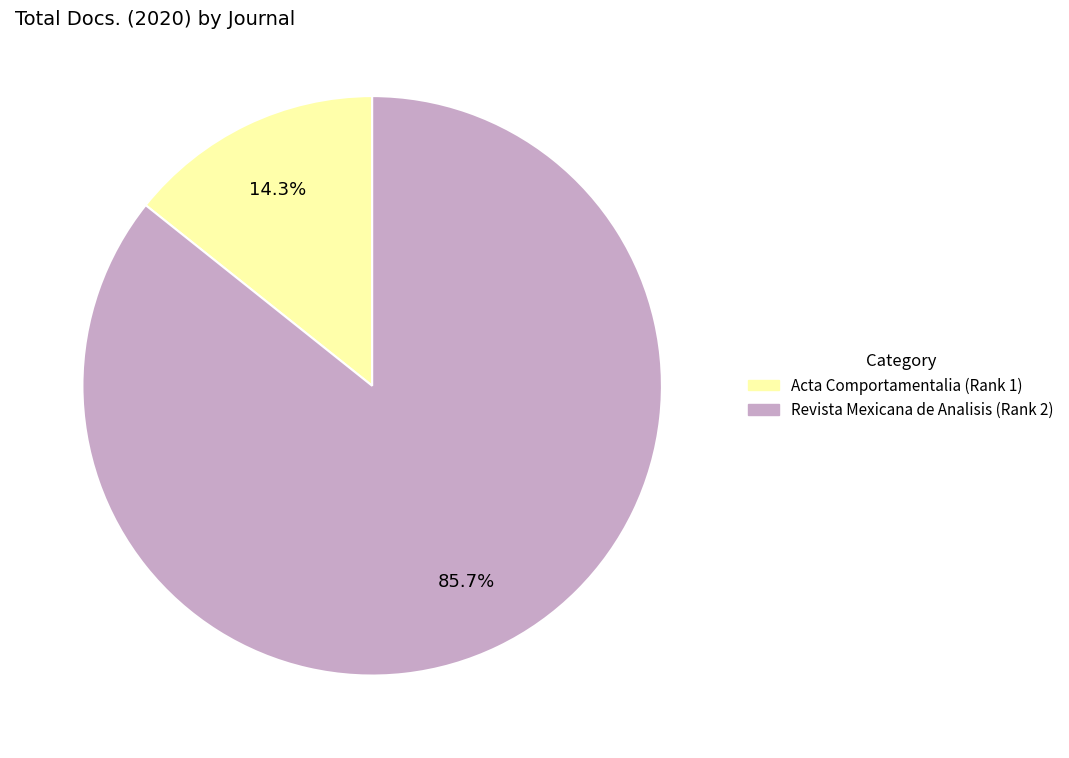

The Revista Mexicana de Analisis (Rank 2) slice represents 86% of the pie. True or false?

True